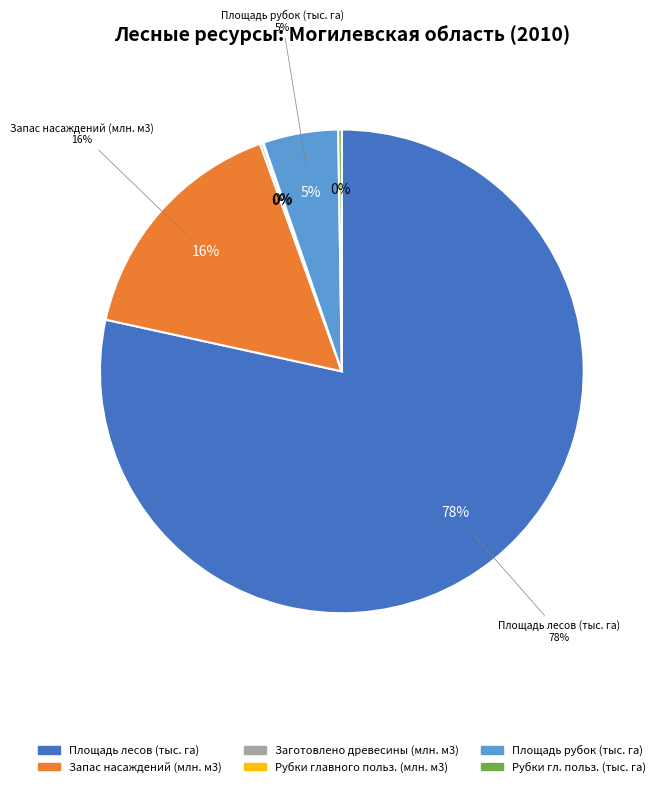

How many segments does this pie chart have?

6